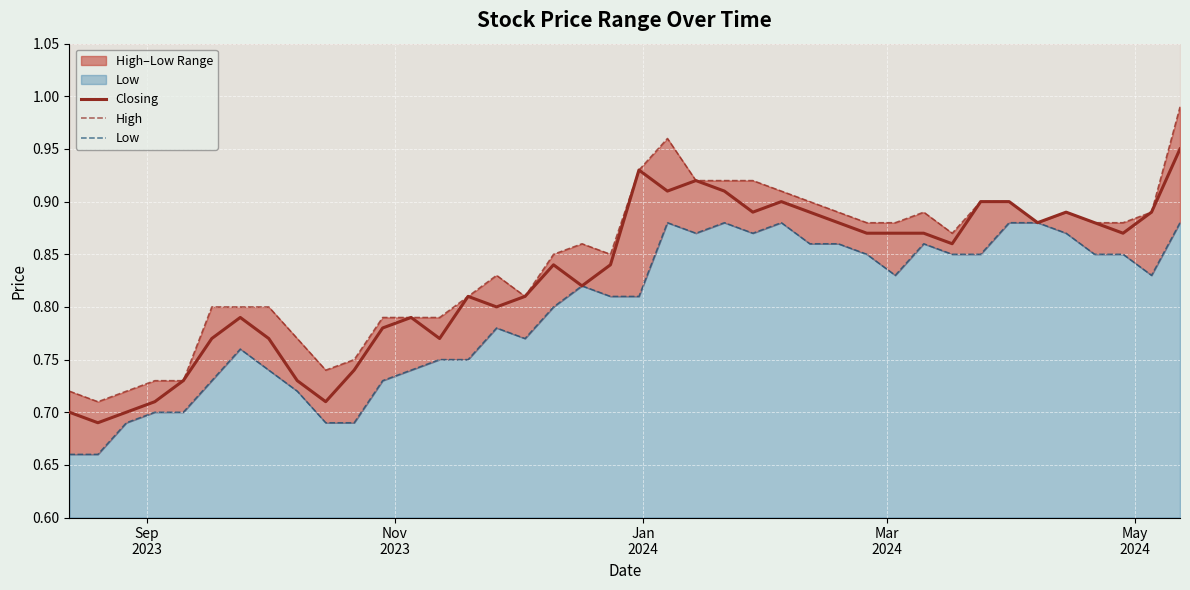

Is it true that High equals 1.2 at 15?

False